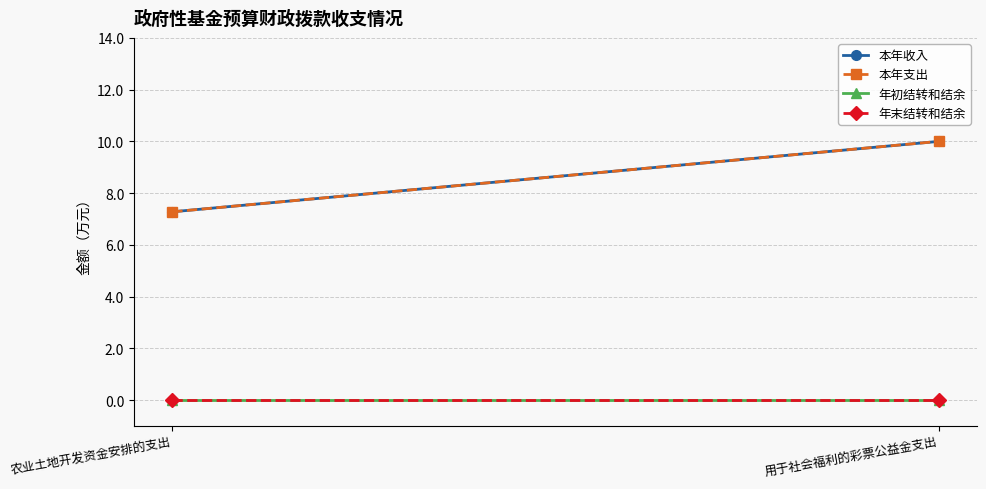

At which category is the sum across all series the highest?

用于社会福利的彩票公益金支出